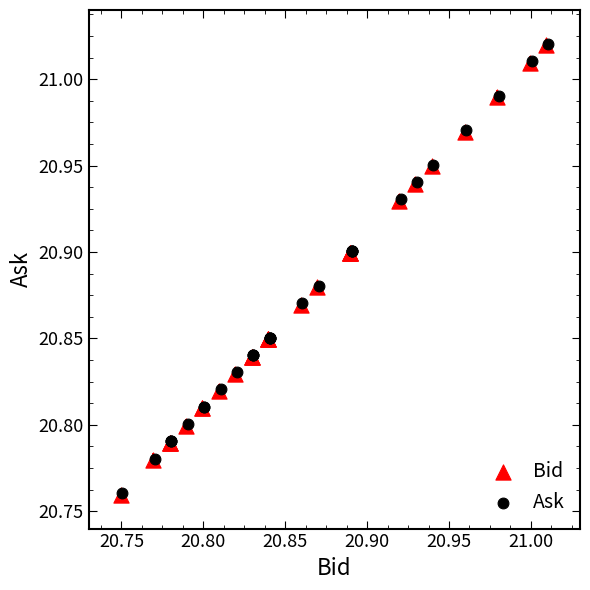

What are all the series names shown in the legend?

Bid, Ask